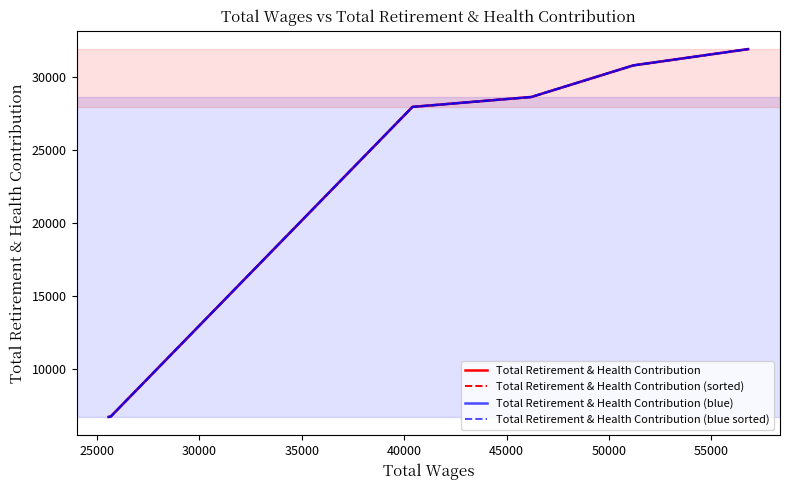

Rank the series by their maximum value, from lowest to highest.

Total Retirement & Health Contribution, Total Retirement & Health Contribution (sorted), Total Retirement & Health Contribution (blue), Total Retirement & Health Contribution (blue sorted)